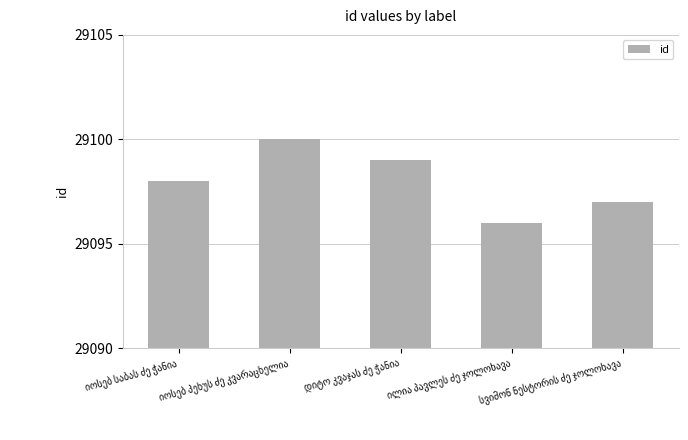

What is the maximum value shown in the chart?

29100